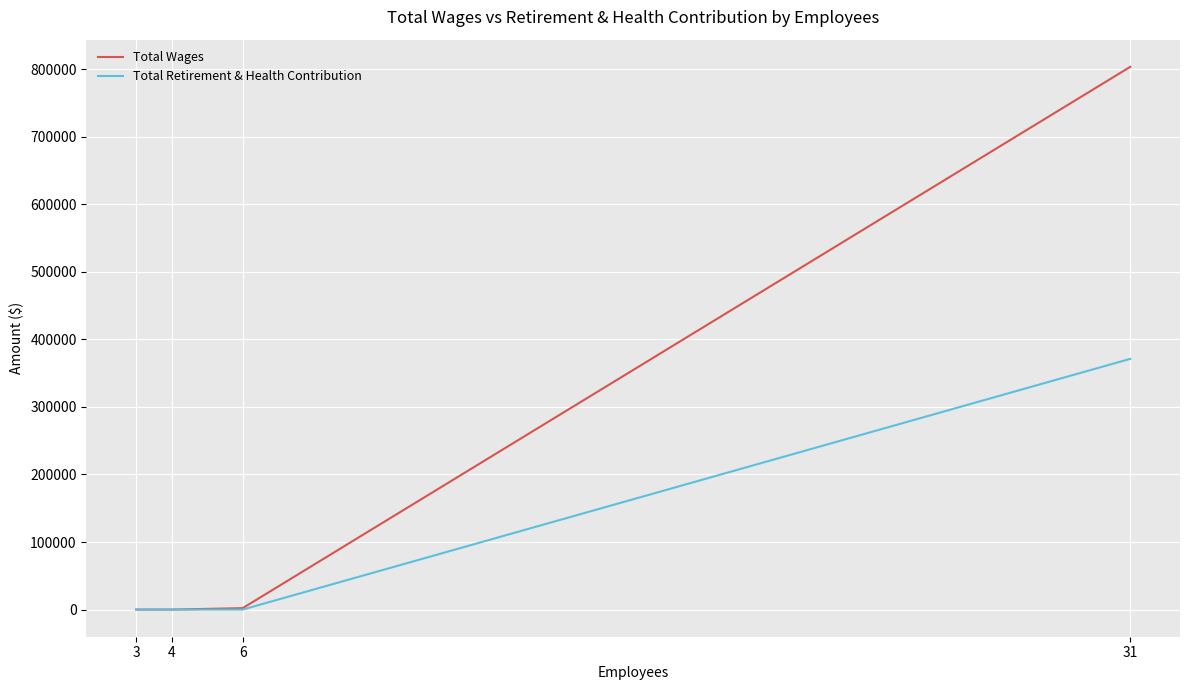

What is the sum of the Total Retirement & Health Contribution values at 6 and 31?

371230